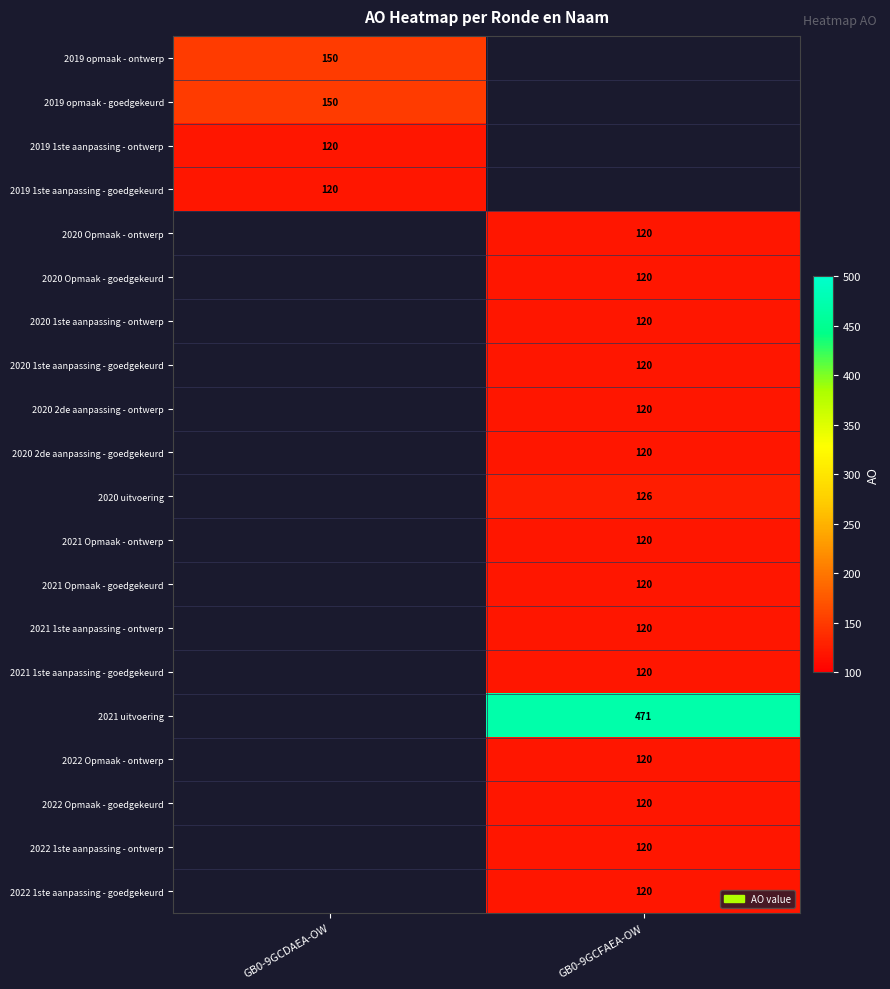

True or false: 2019 opmaak - goedgekeurd has a value of 150 at GB0-9GCDAEA-OW.

True